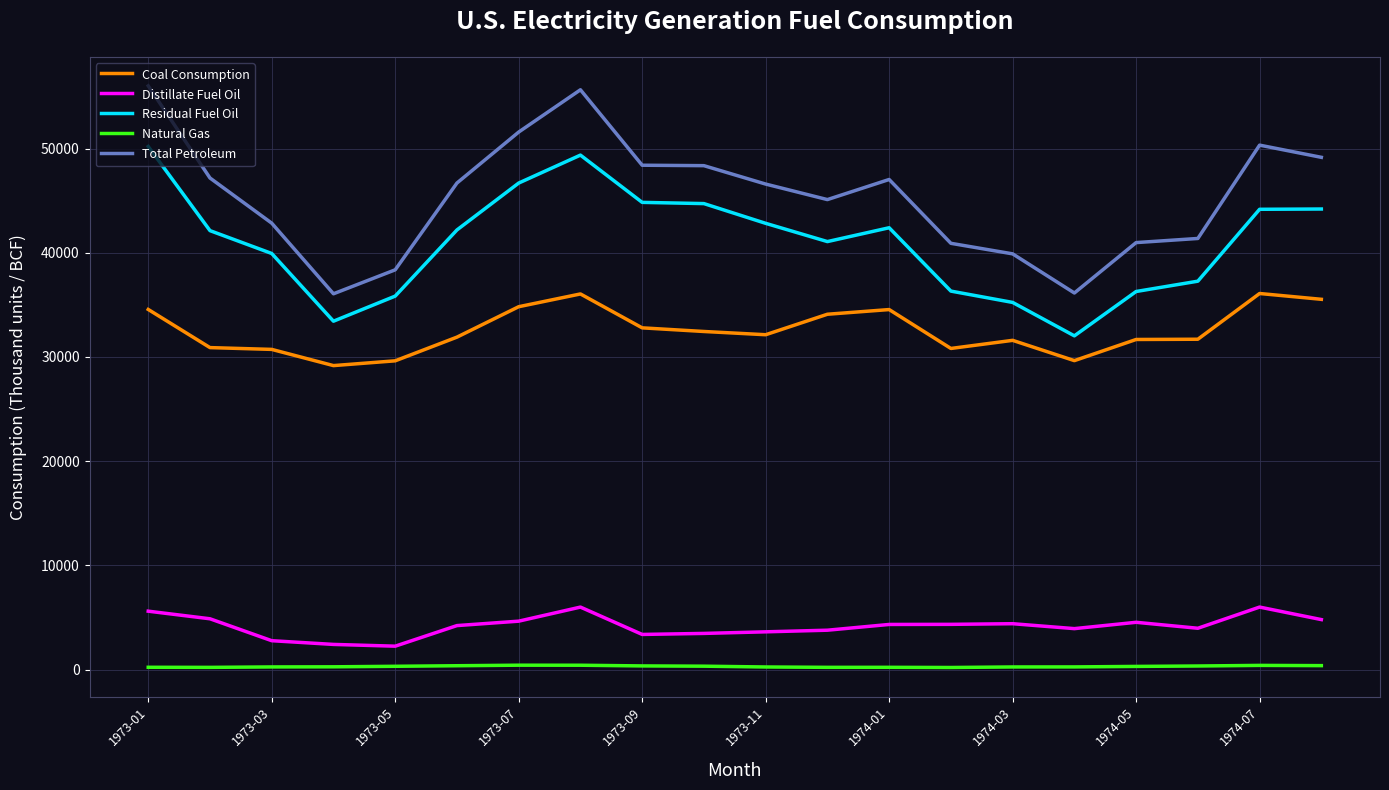

How many distinct data groups are displayed?

5